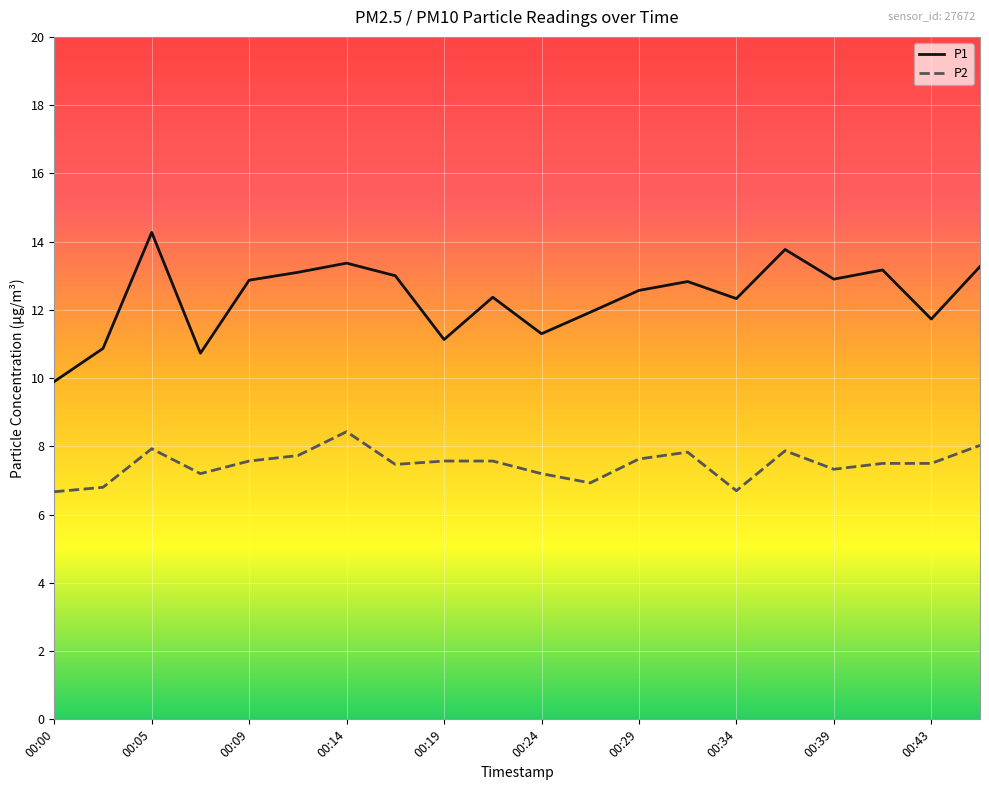

Which series has the largest total across all categories?

P1